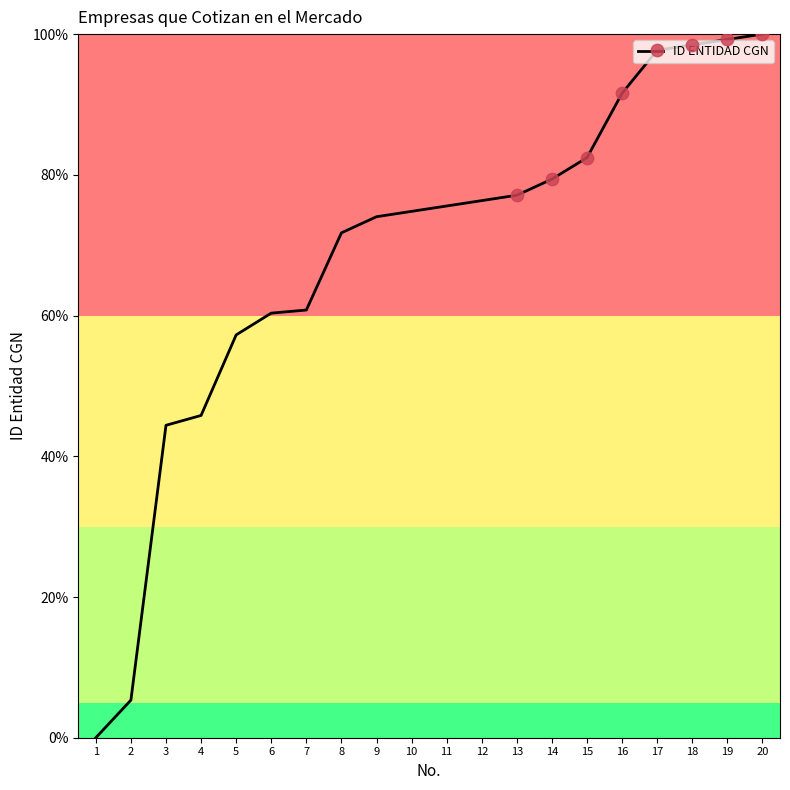

Between 16 and 19, which is larger?

19